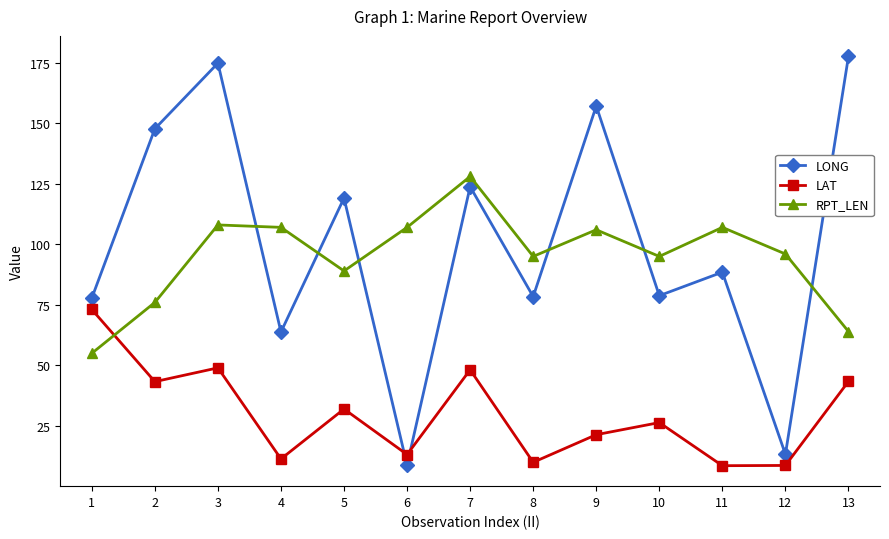

Is it true that LONG equals 49.4 at 7?

False